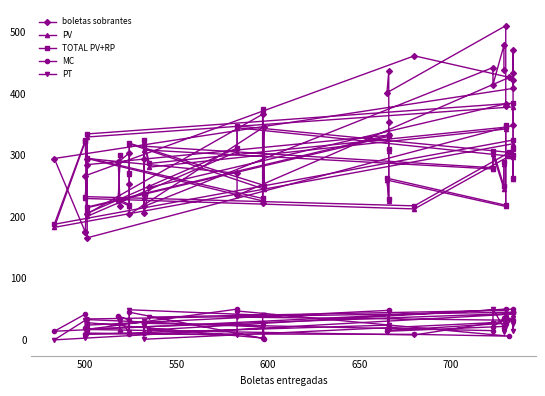

Count the number of categories in the chart.

40